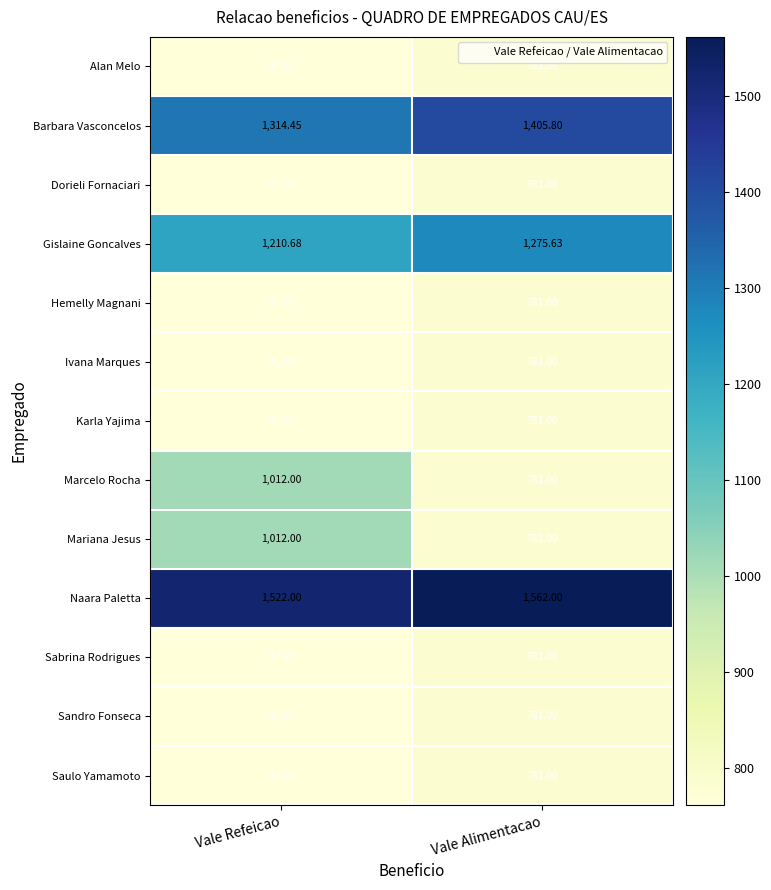

At which label is Barbara Vasconcelos closest to 1360?

Vale Refeicao